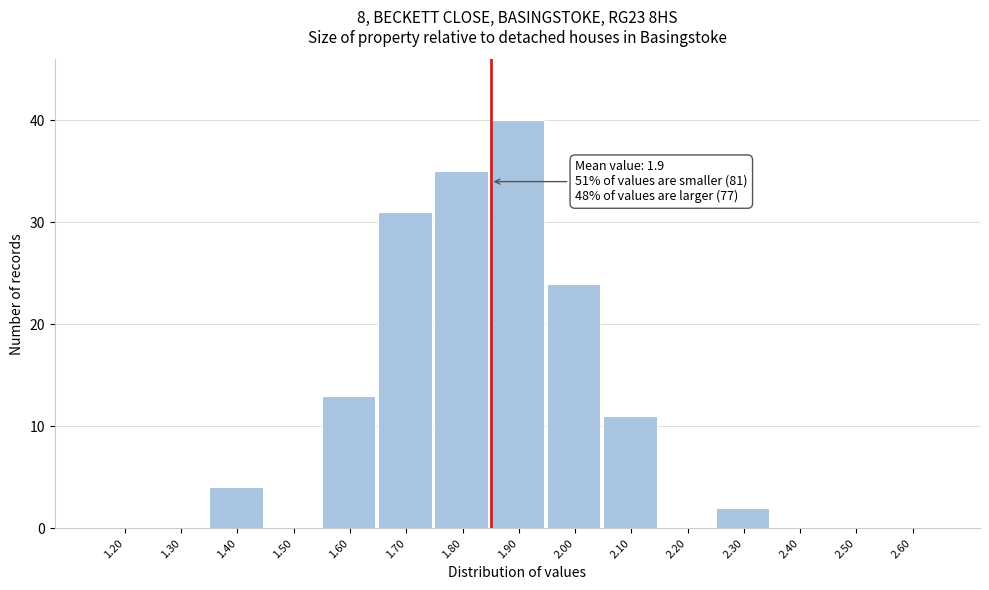

Reading right to left, transcribe all the data shown in this chart.

2.60=0	2.50=0	2.40=0	2.30=2	2.20=0	2.10=11	2.00=24	1.90=40	1.80=35	1.70=31	1.60=13	1.50=0	1.40=4	1.30=0	1.20=0